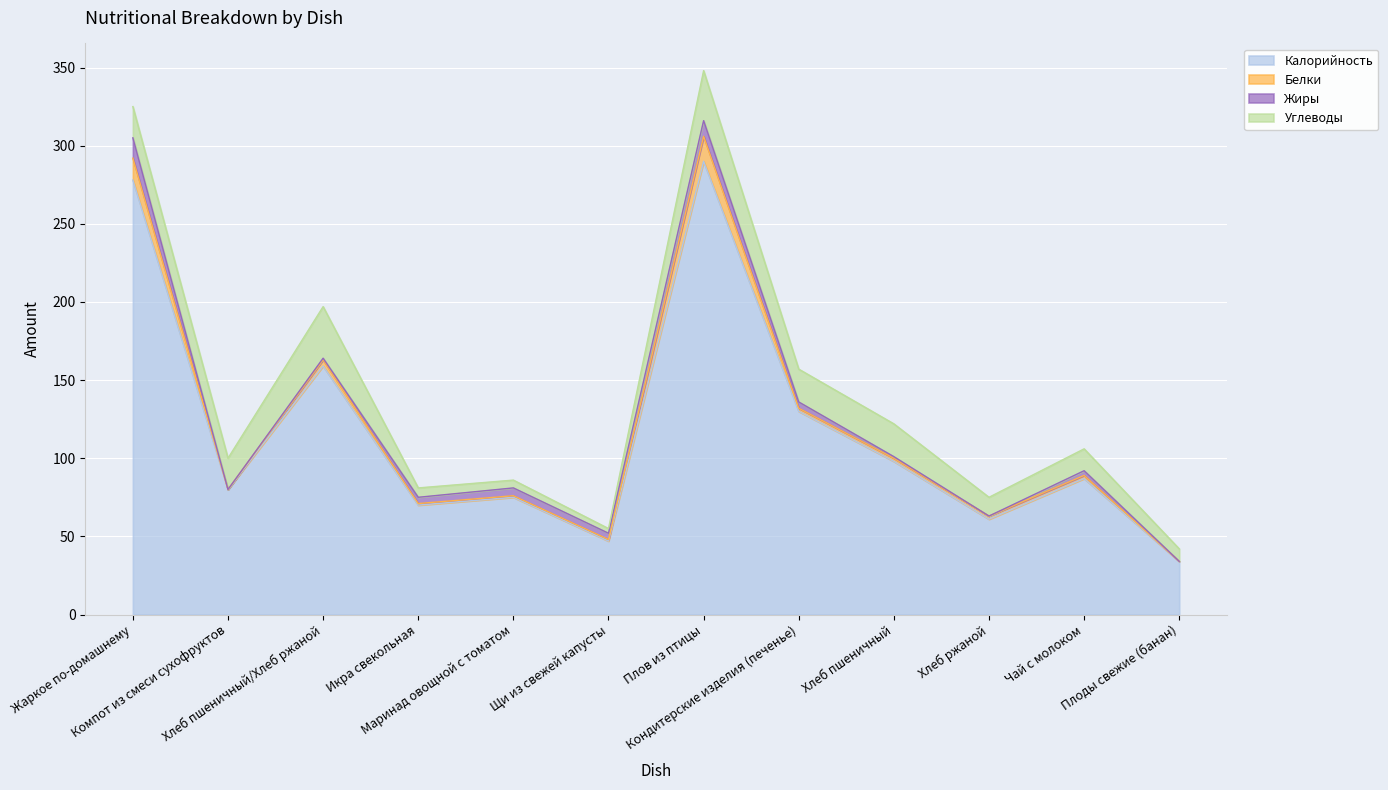

What is the highest value of the Калорийность series?

290